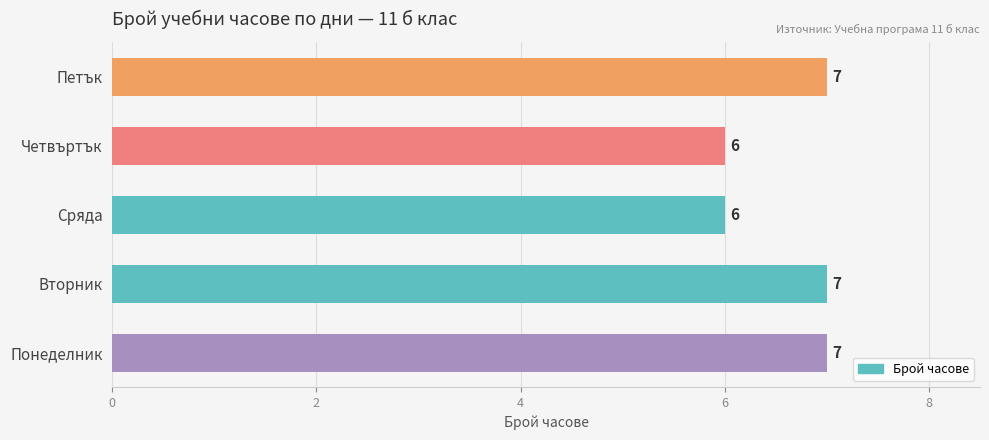

What is the maximum value shown in the chart?

7